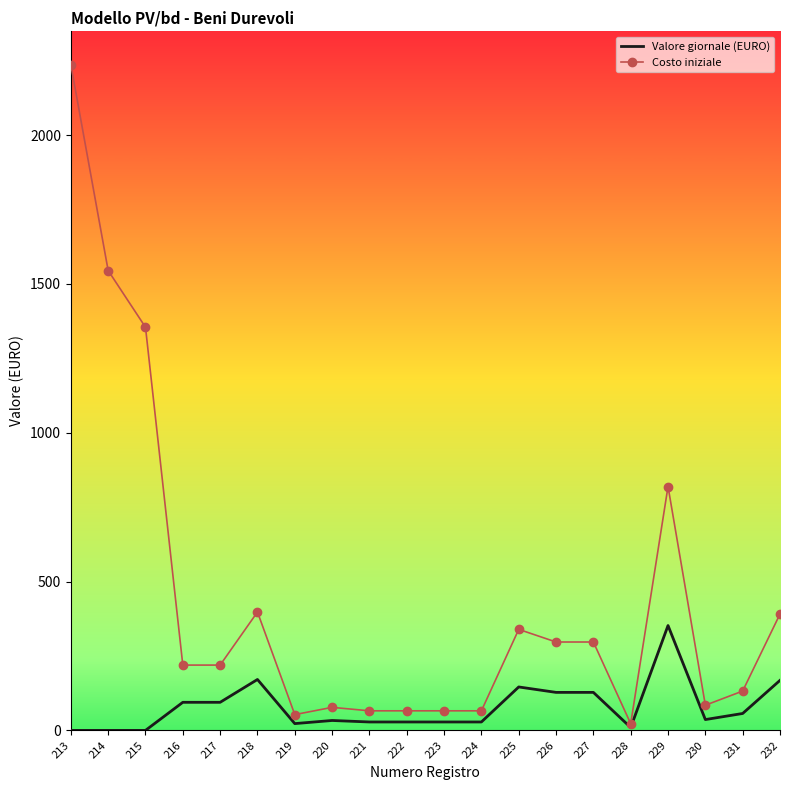

Rank the series at 225 from highest to lowest value.

Costo iniziale, Valore giornale (EURO)